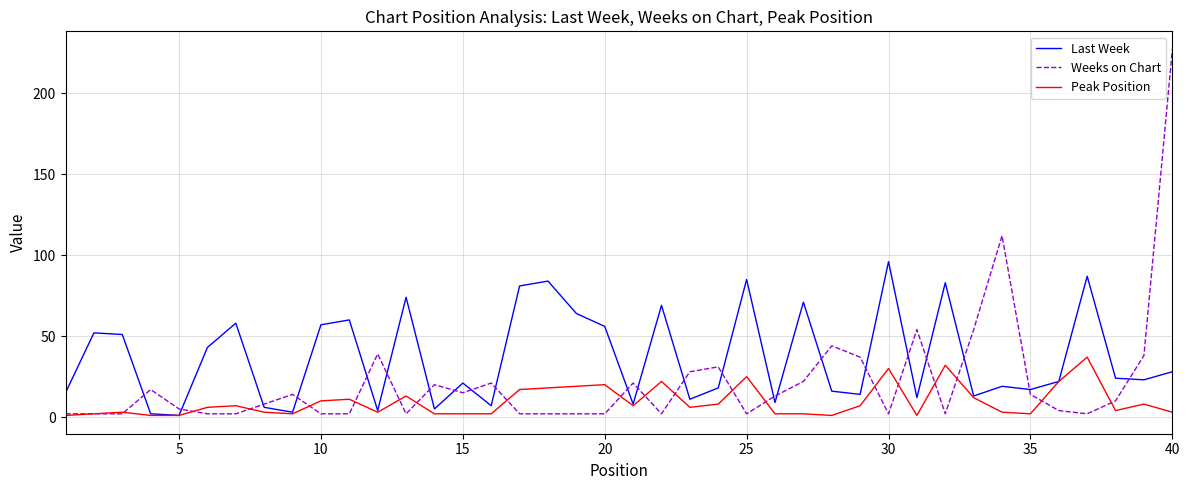

Which series has the largest total across all categories?

Last Week